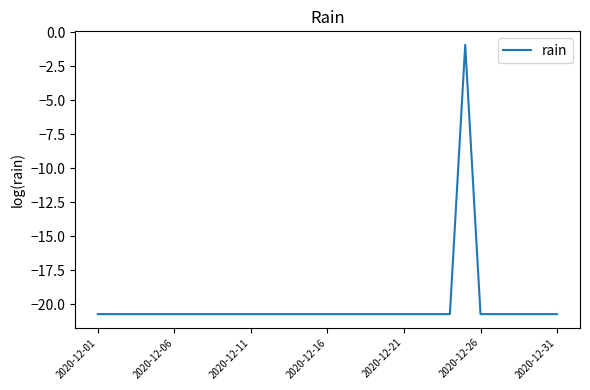

What is the smallest value displayed?

-20.7